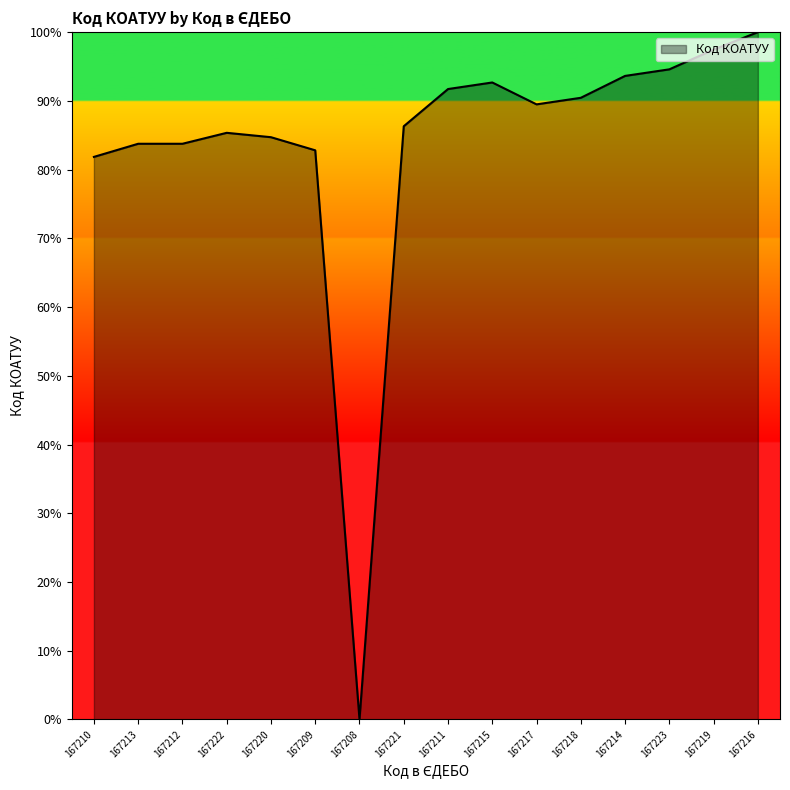

How many values are above zero?

15